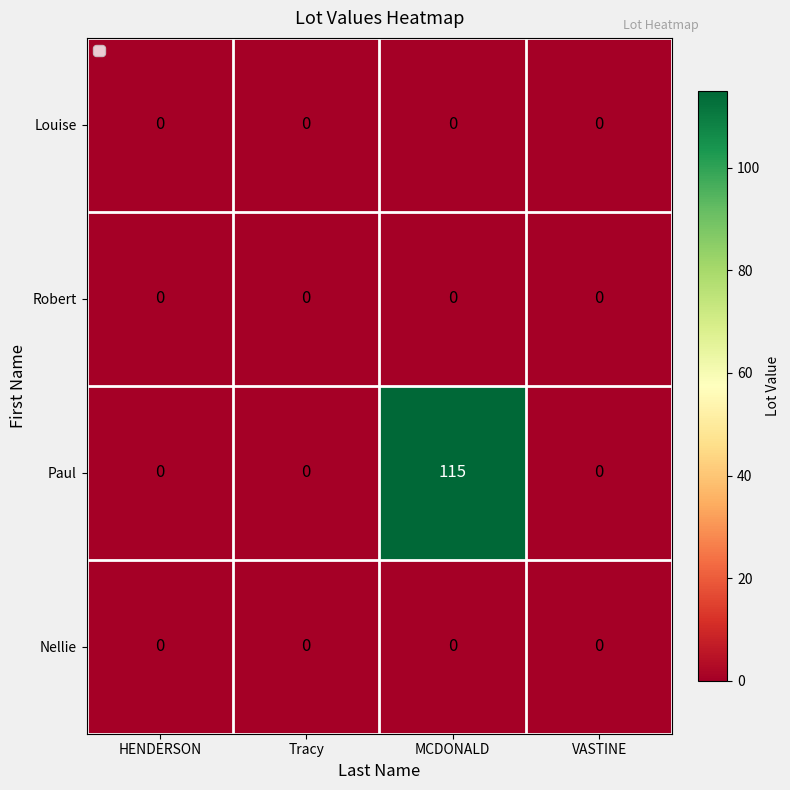

What is the sum of all Paul values?

115